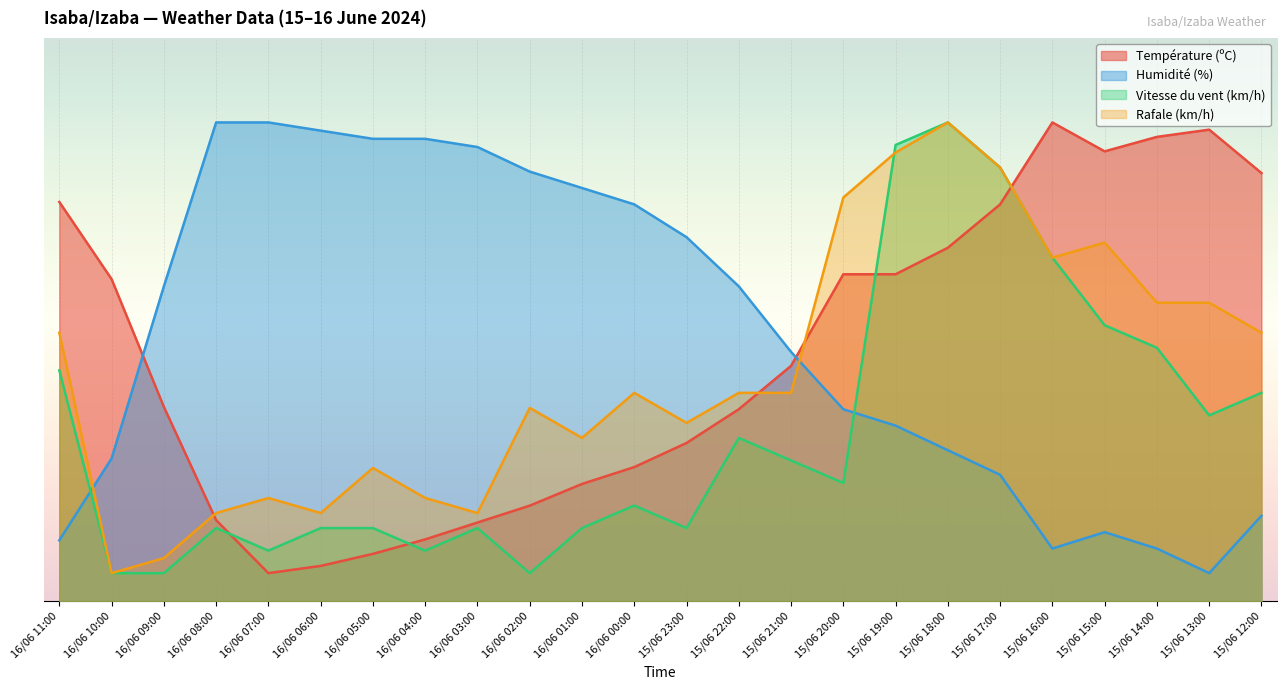

At which label is Humidité (%) closest to 44?

15/06 21:00